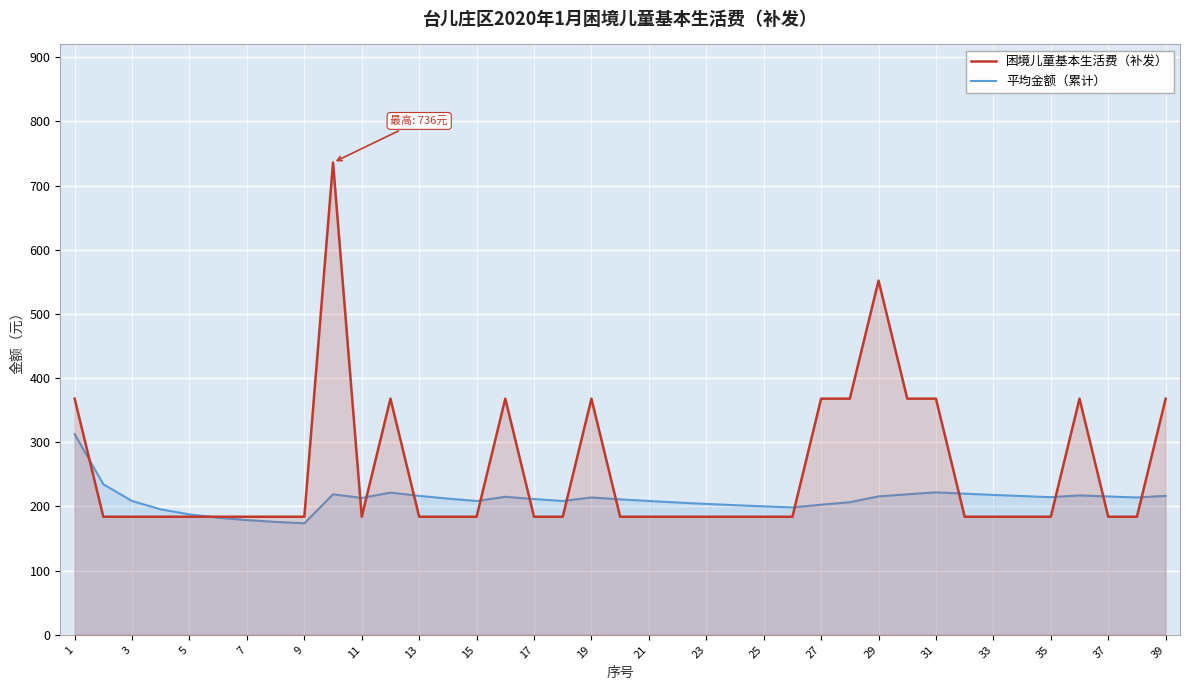

Reading right to left, list all the values displayed in this chart.

困境儿童基本生活费（补发）: 368.0	184.0	184.0	368.0	184.0	184.0	184.0	184.0	368.0	368.0	552.0	368.0	368.0	184.0	184.0	184.0	184.0	184.0	184.0	184.0	368.0	184.0	184.0	368.0	184.0	184.0	184.0	368.0	184.0	736.0	184.0	184.0	184.0	184.0	184.0	184.0	184.0	184.0	368.0
平均金额（累计）: 216.6	214.0	215.6	217.2	214.5	216.2	218.0	219.9	222.0	219.0	215.7	206.7	202.7	198.5	200.2	202.0	204.0	206.2	208.5	211.1	214.0	208.5	211.6	215.0	208.5	212.3	216.6	221.6	213.3	219.0	173.8	175.9	178.7	182.5	187.7	195.5	208.5	234.6	312.8